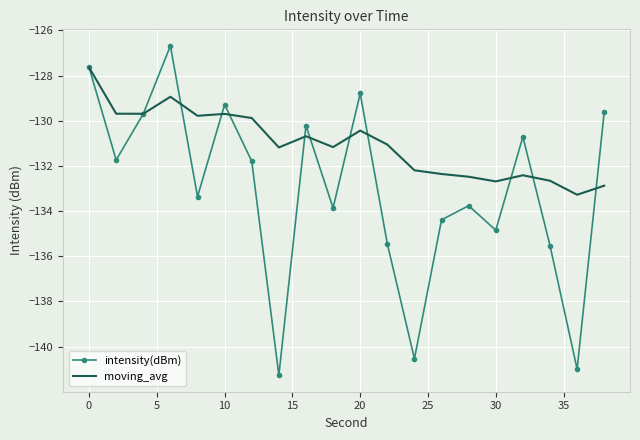

Which series has the largest total across all categories?

moving_avg